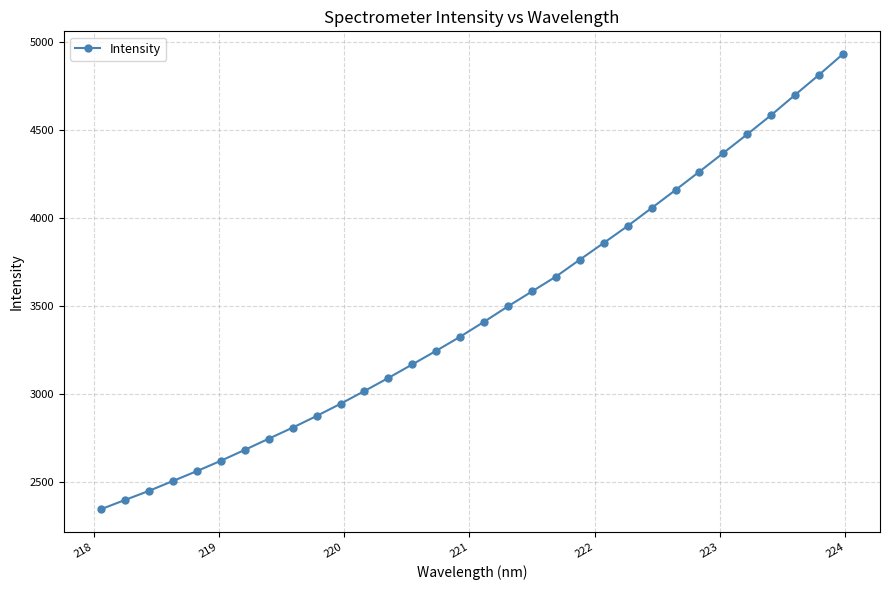

What is the maximum value shown in the chart?

4930.8